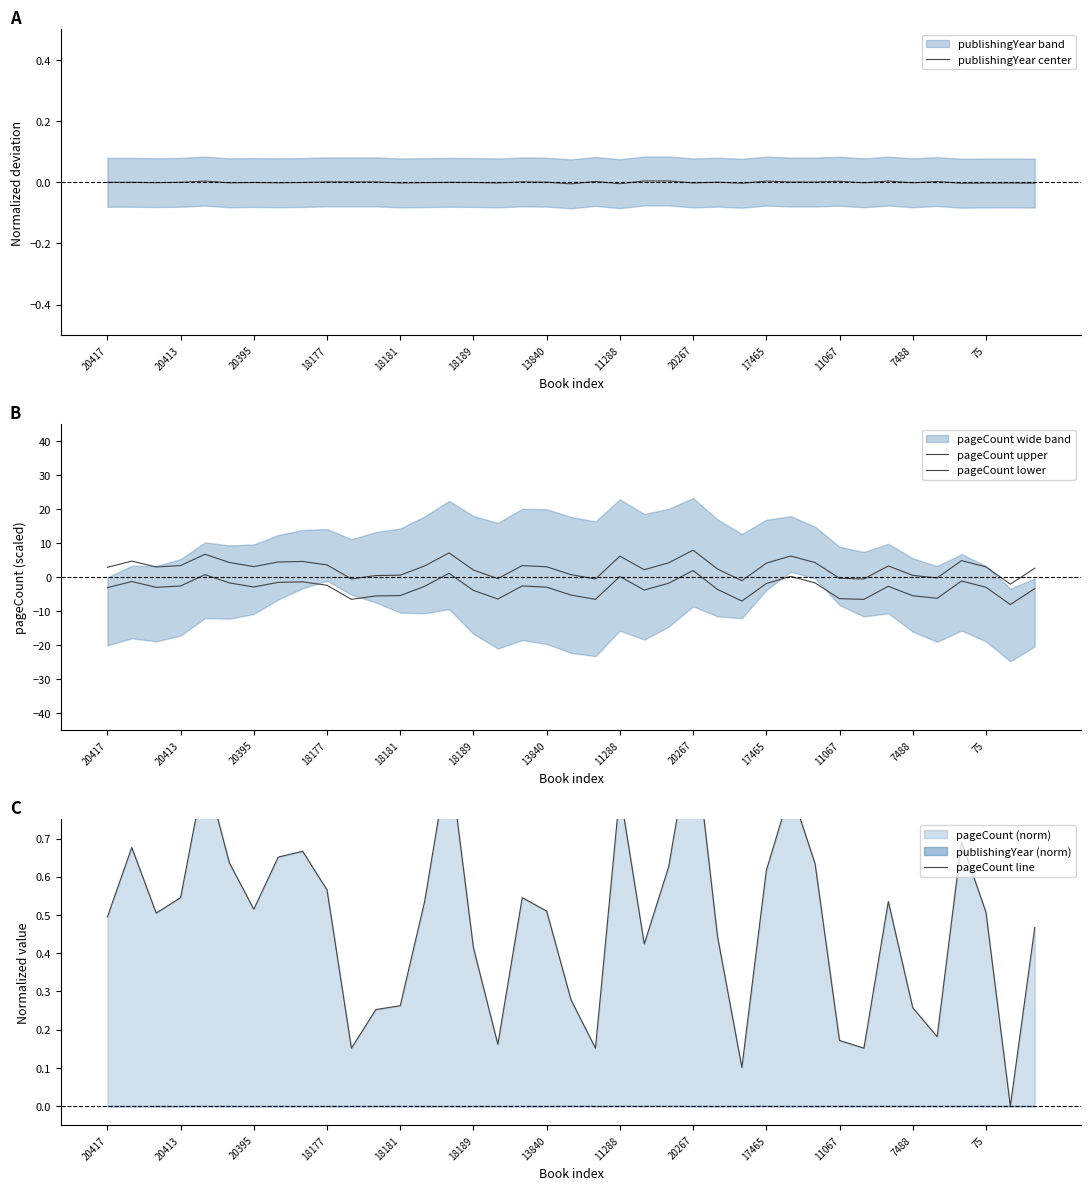

What is the label of the 14th point from the right?

25